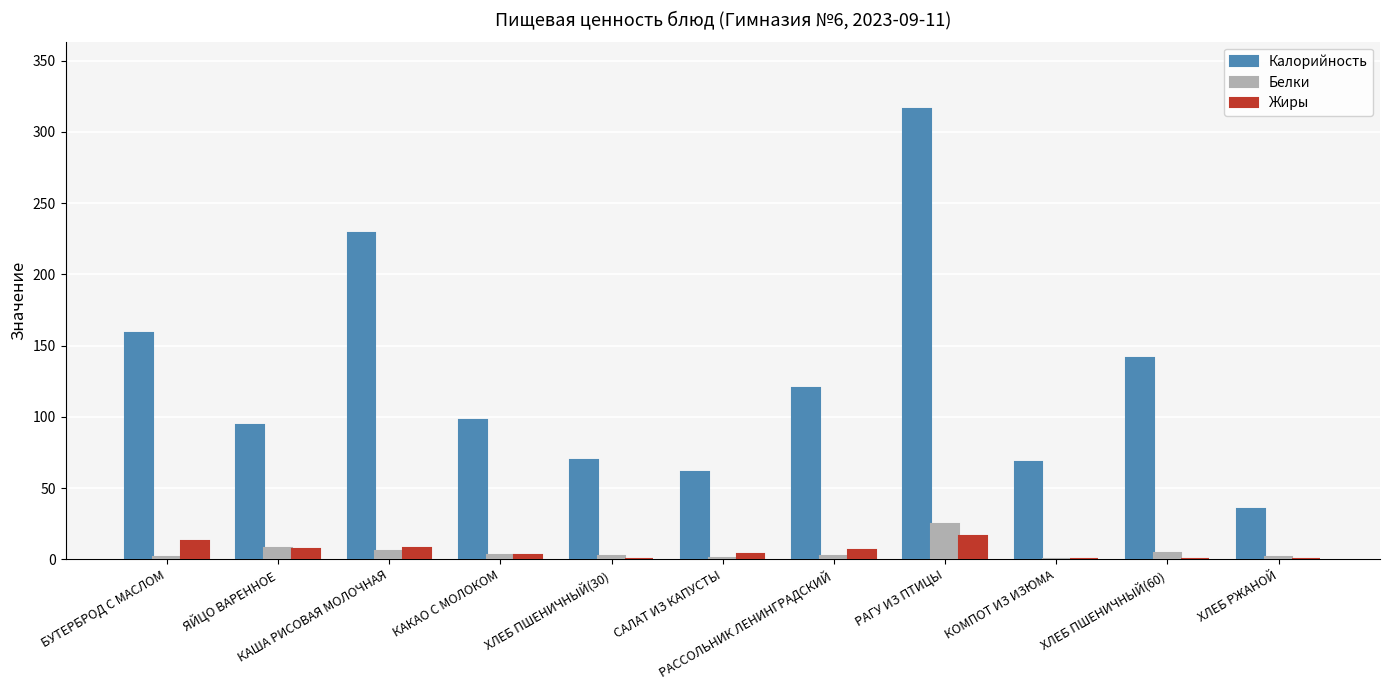

Which series has the largest total across all categories?

Калорийность